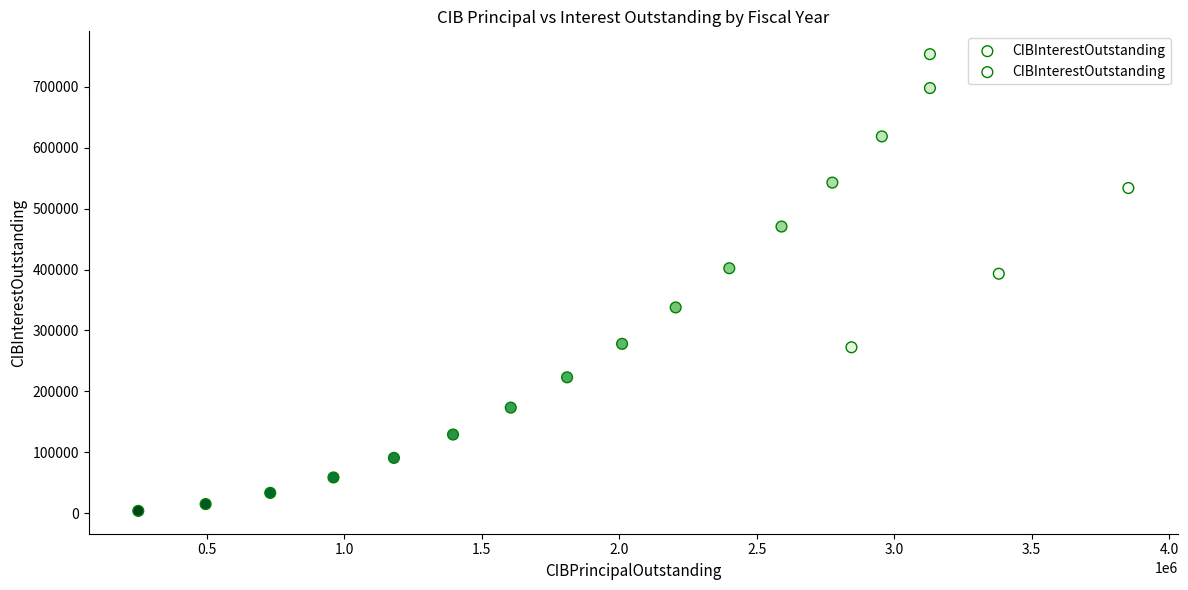

What Y value in the scatter plot is closest to 378733?

393173.7